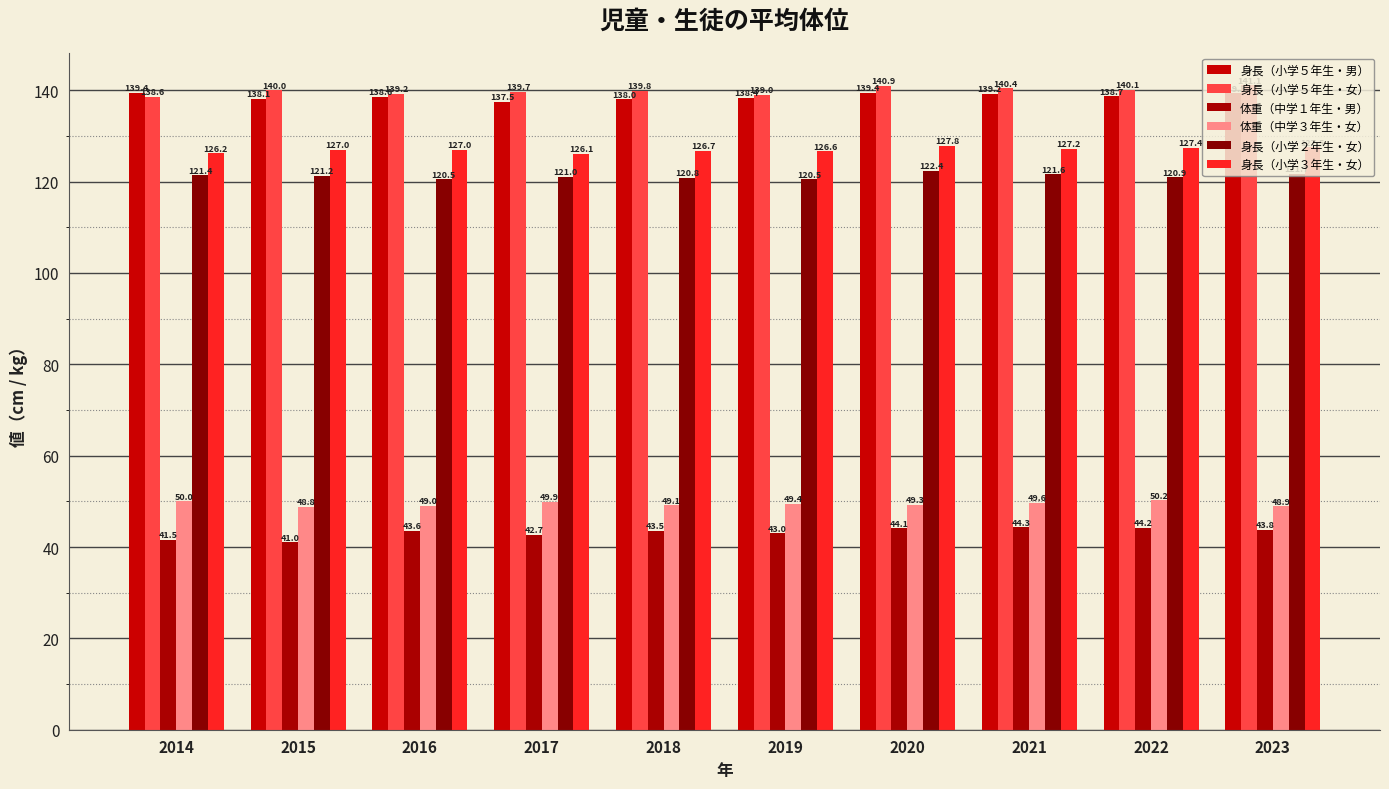

What is the difference between the maximum and minimum values in the 身長（小学５年生・女） series?

2.5